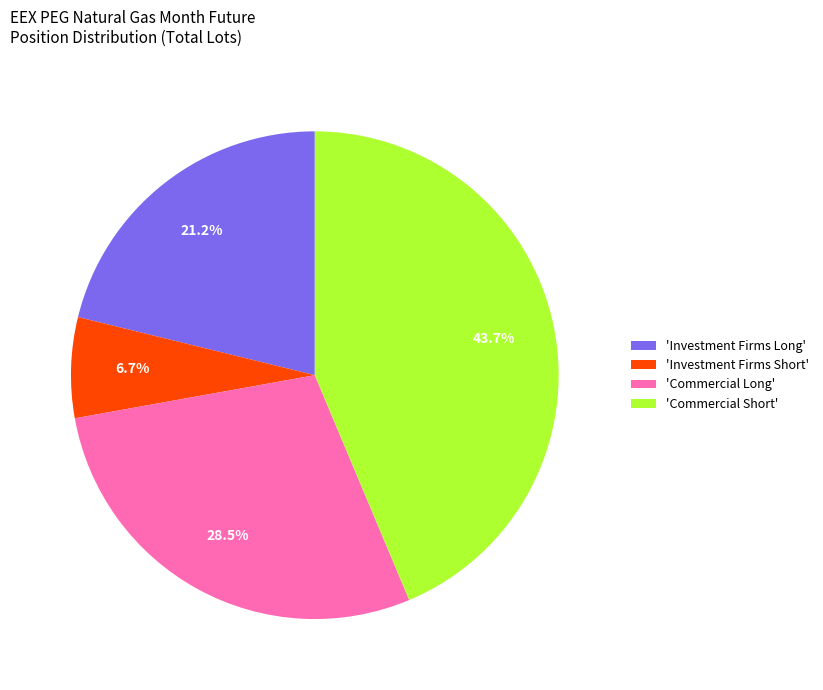

Count the number of slices in the pie.

4